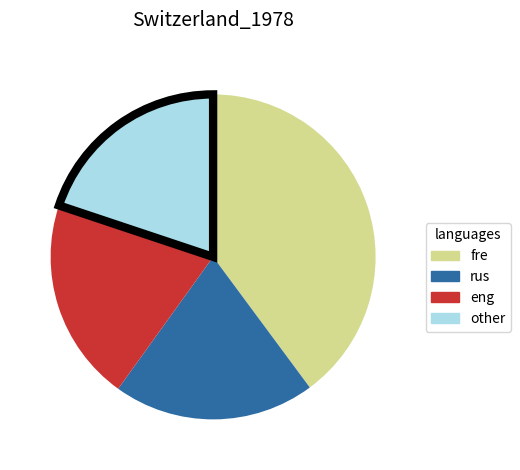

Is it true that eng is 20% of the pie?

True